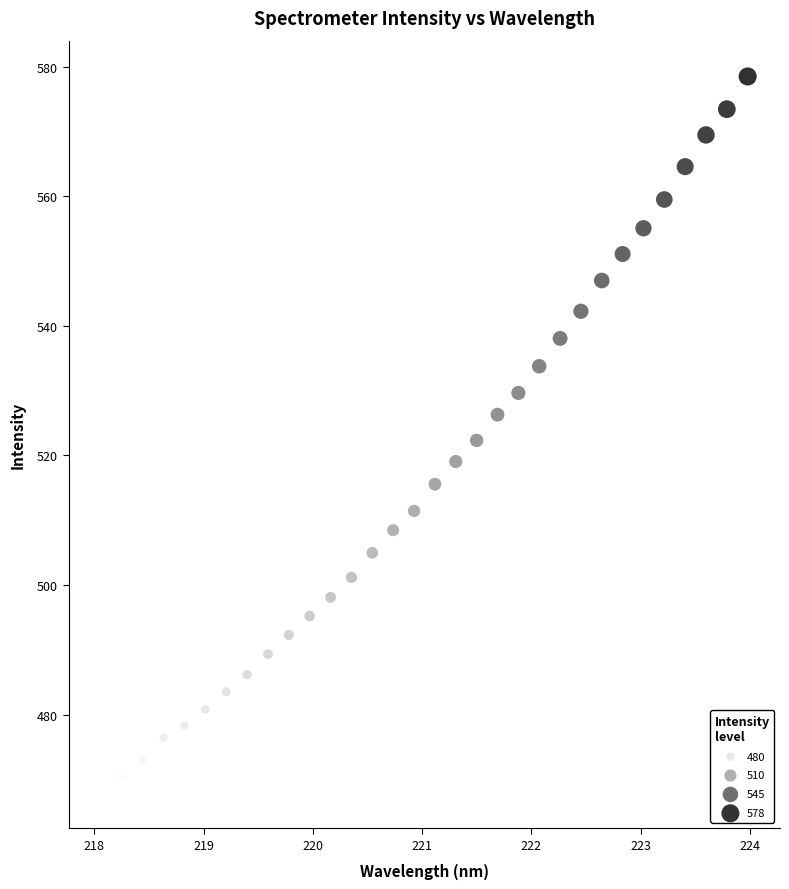

What is the range of X values (max minus min)?

5.9